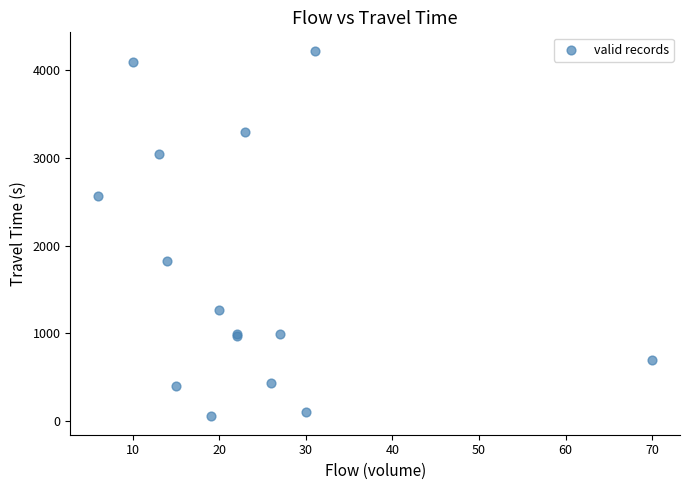

What Y value in the scatter plot is closest to 2136?

1818